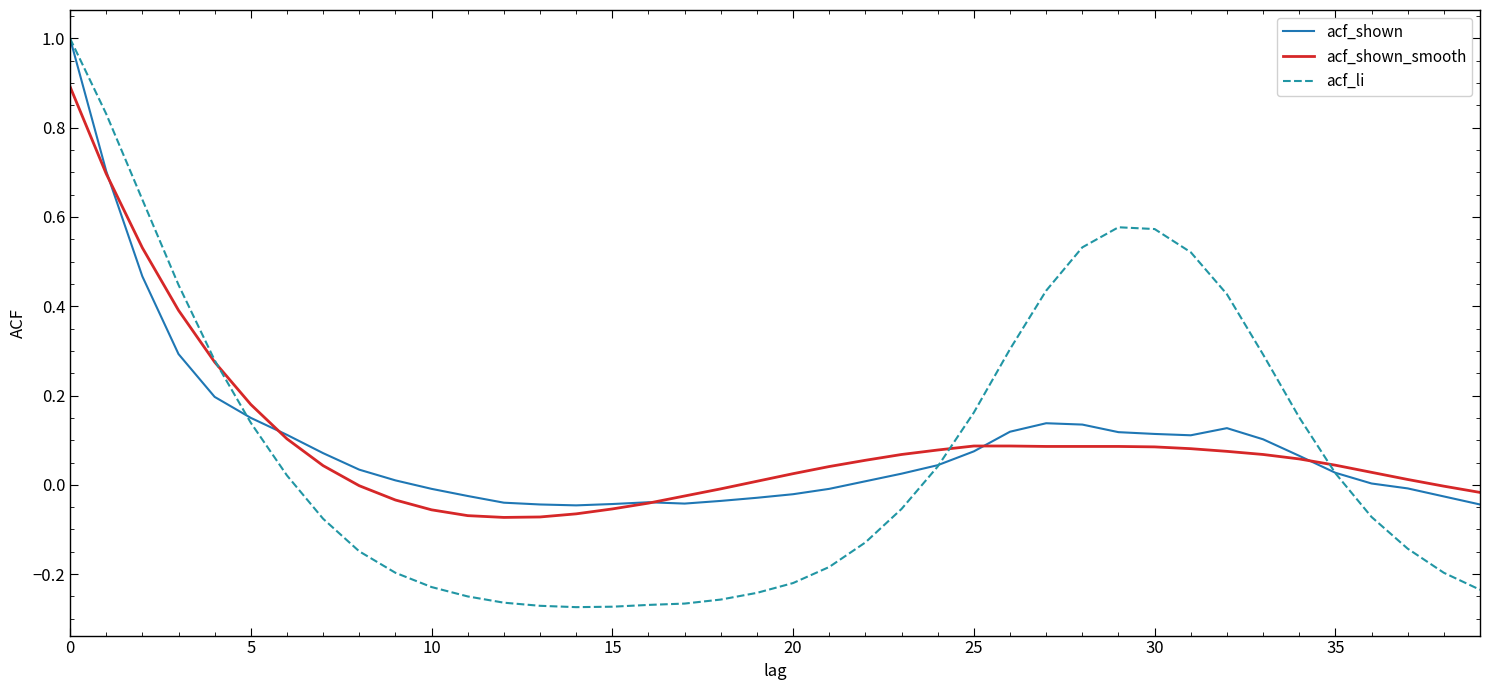

Which series has the widest spread of values?

acf_li